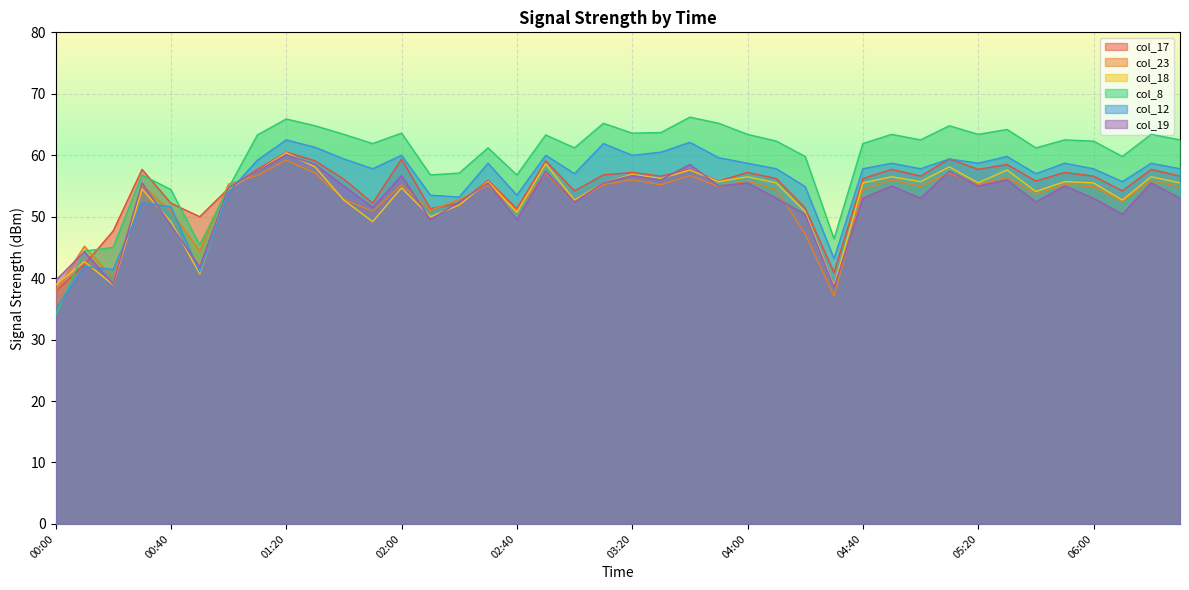

At which category is the sum across all series the highest?

01:20